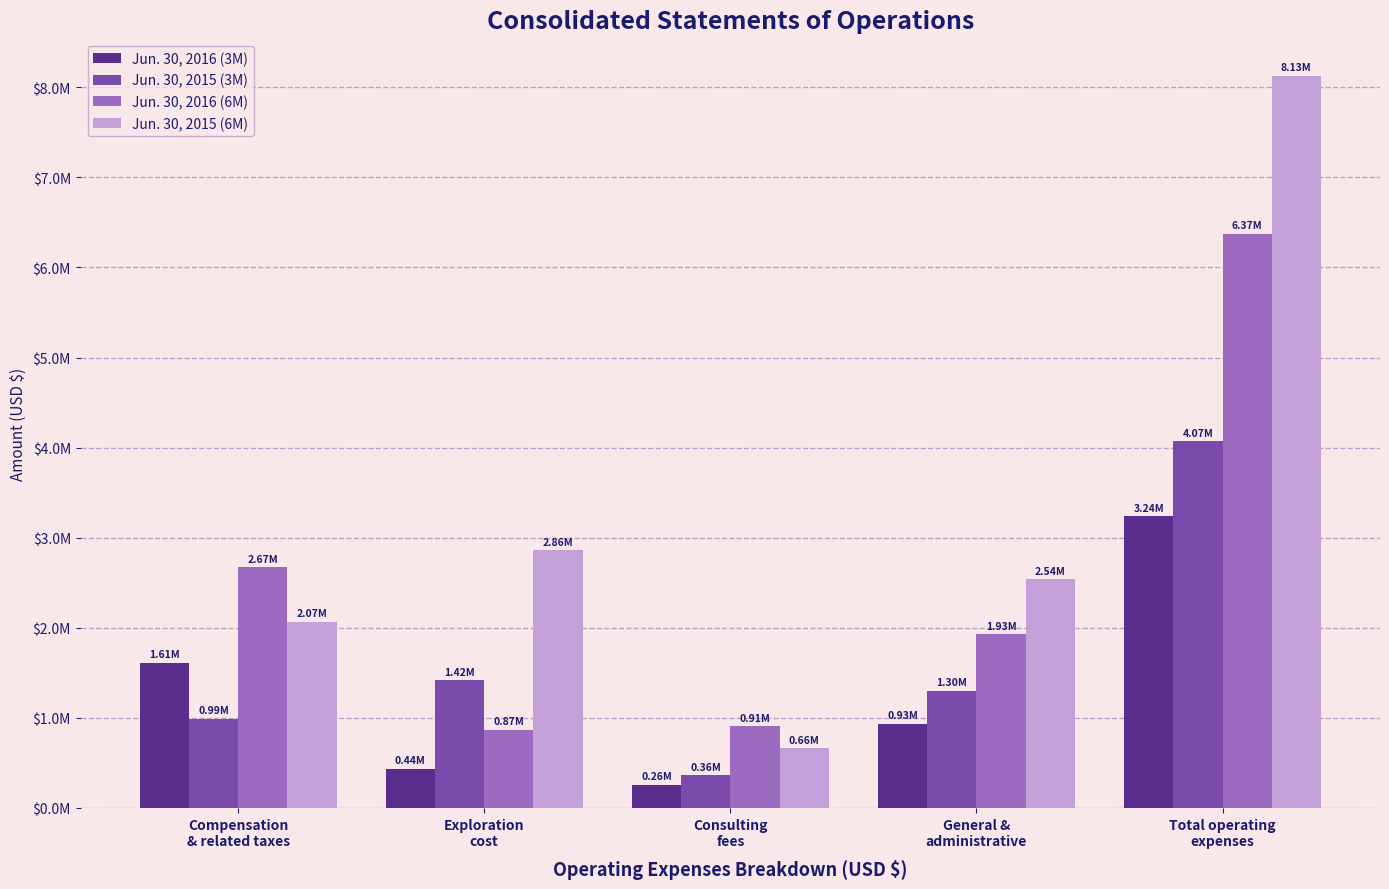

What is the difference between the highest and lowest values at Compensation
& related taxes?

1683537